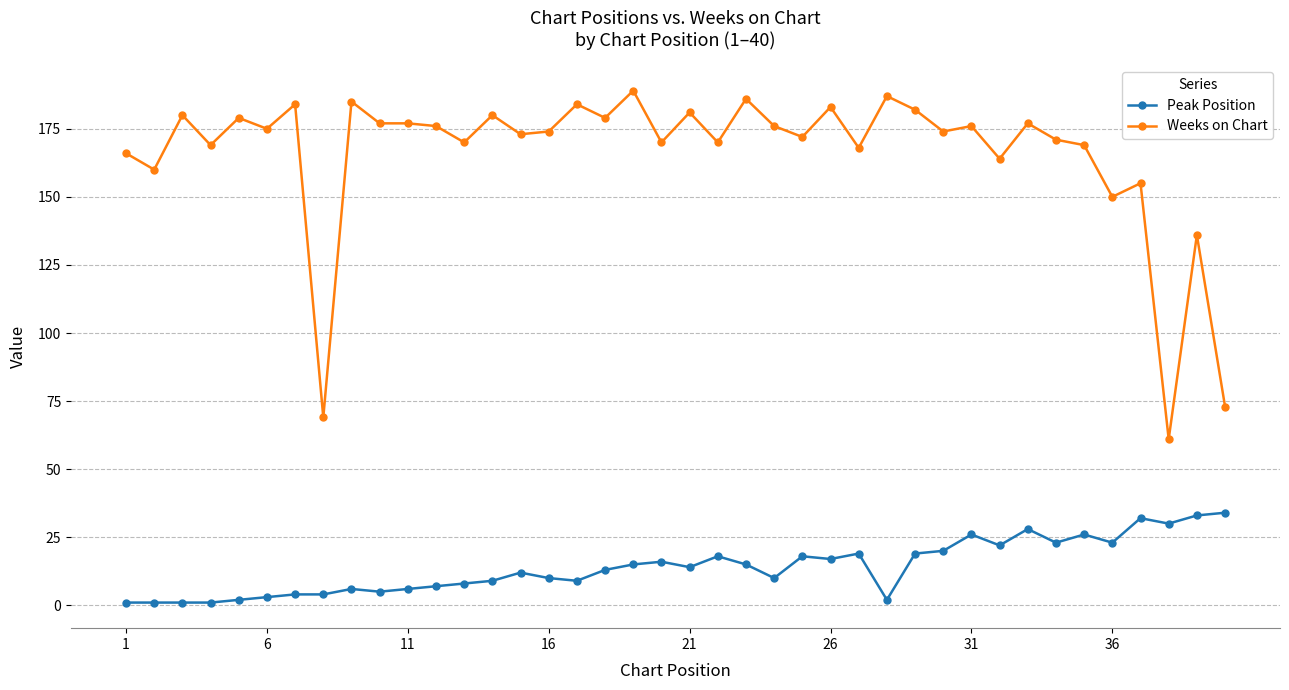

What is the value of the Peak Position point at the 38th from the left?

30